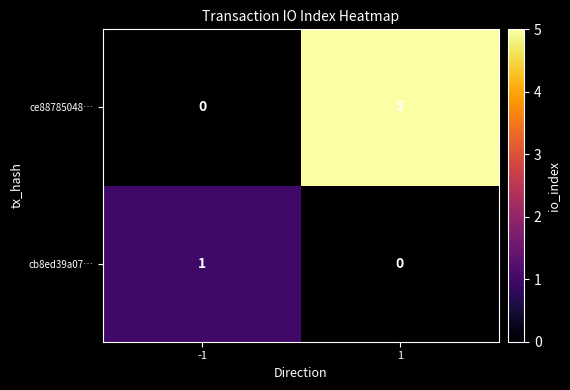

Reading right to left, what are all the values shown in this chart?

ce88785048…: 1=5	-1=0
cb8ed39a07…: 1=0	-1=1